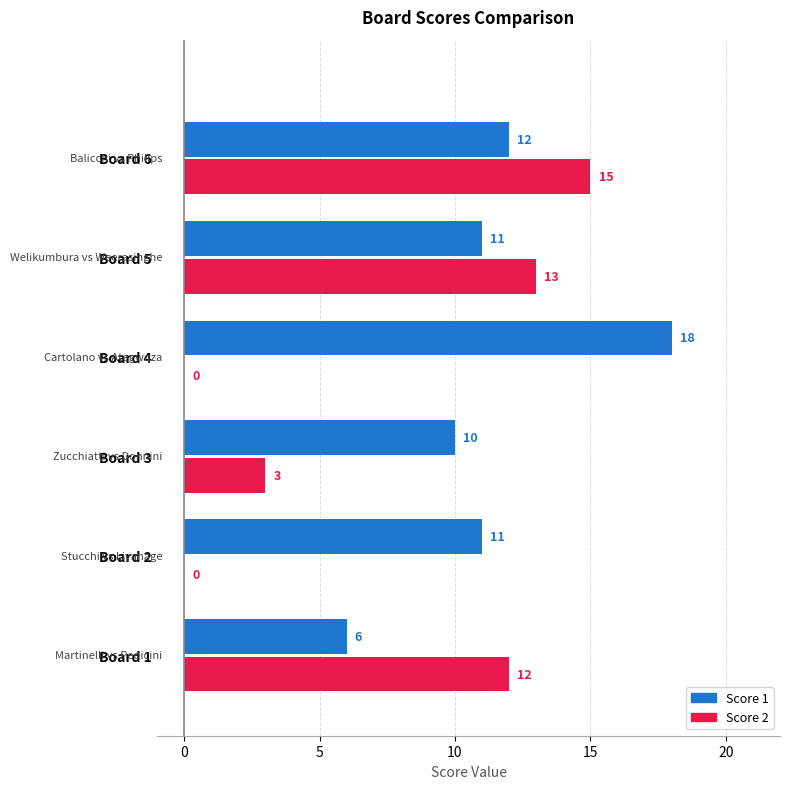

At which label is Score 1 closest to 12?

Board 6